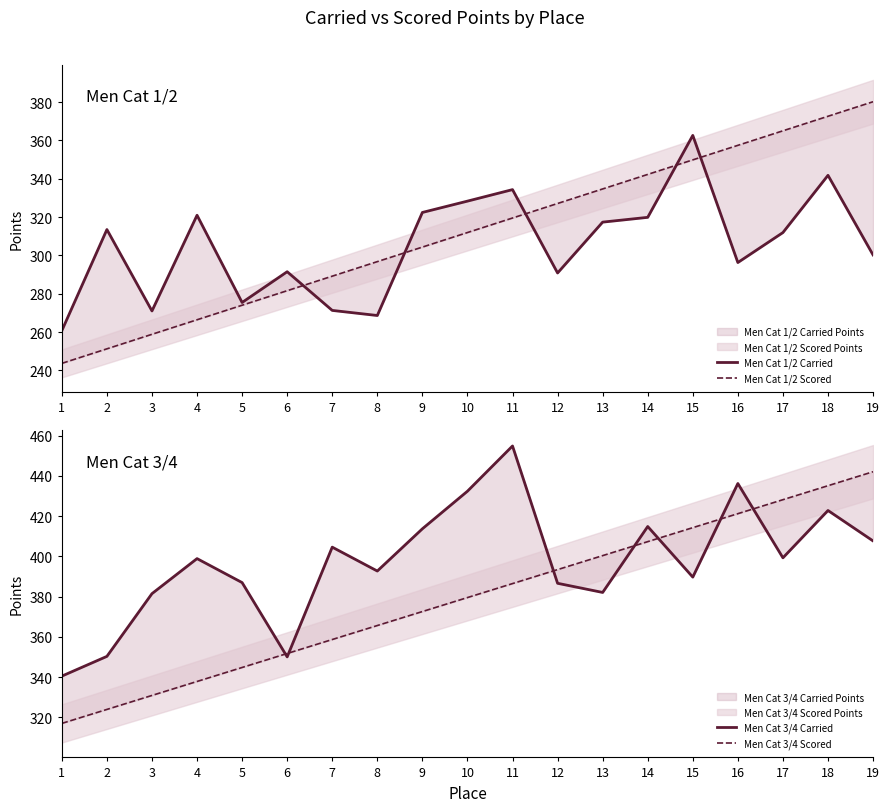

Which series has the largest total across all categories?

Men Cat 3/4 Carried